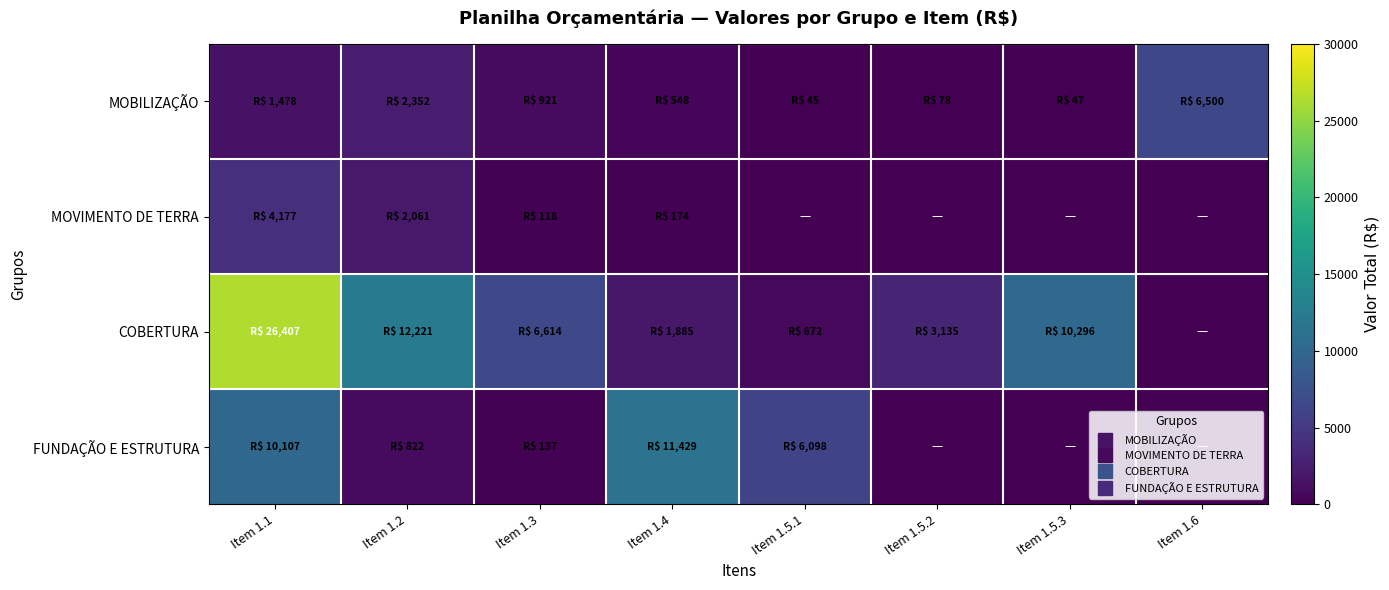

Which series has the largest range (max minus min)?

COBERTURA